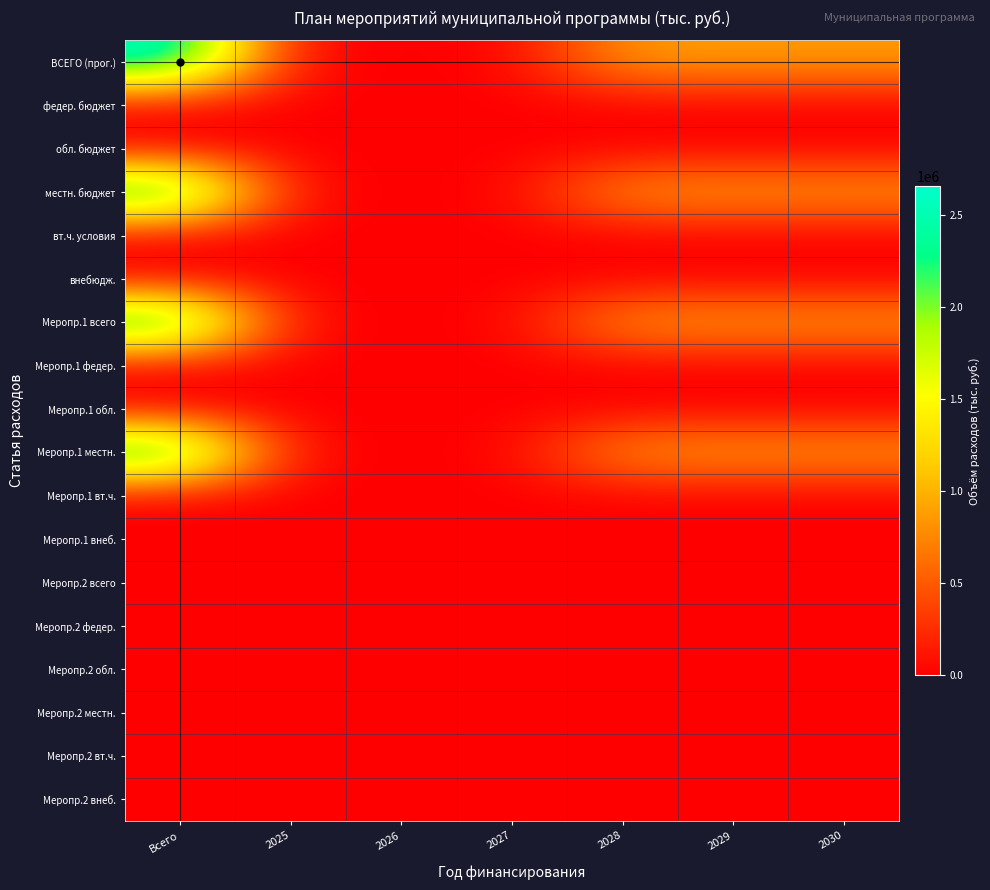

At which category is the sum across all series the highest?

Всего